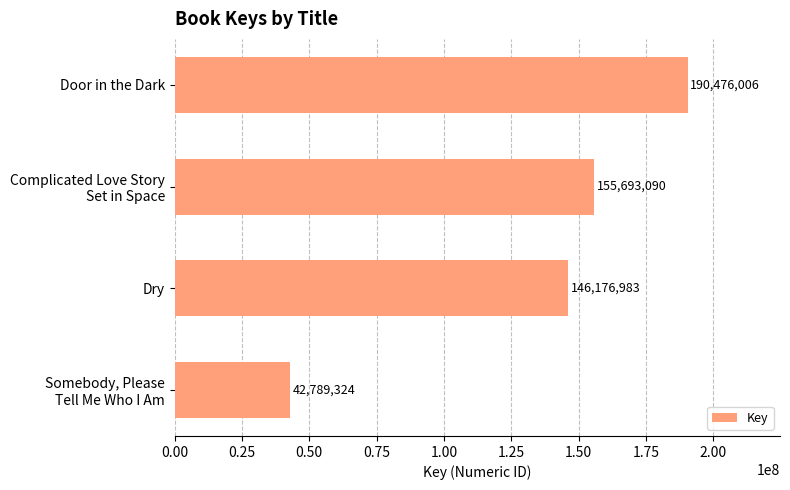

Does the chart contain any negative values?

No